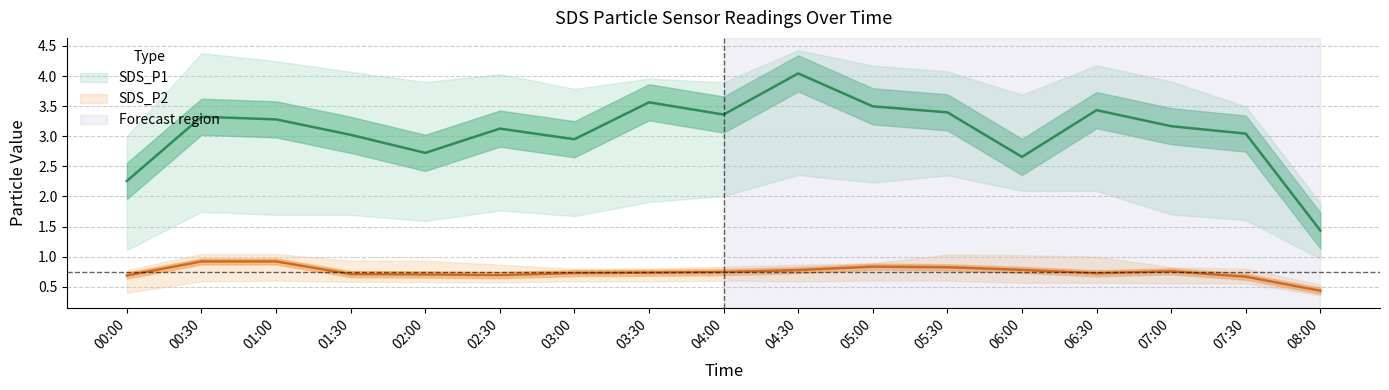

Is the value of SDS_P2_upper at 2022/04/02 01:00 greater than the value of SDS_P2_lower at 2022/04/02 04:30?

Yes